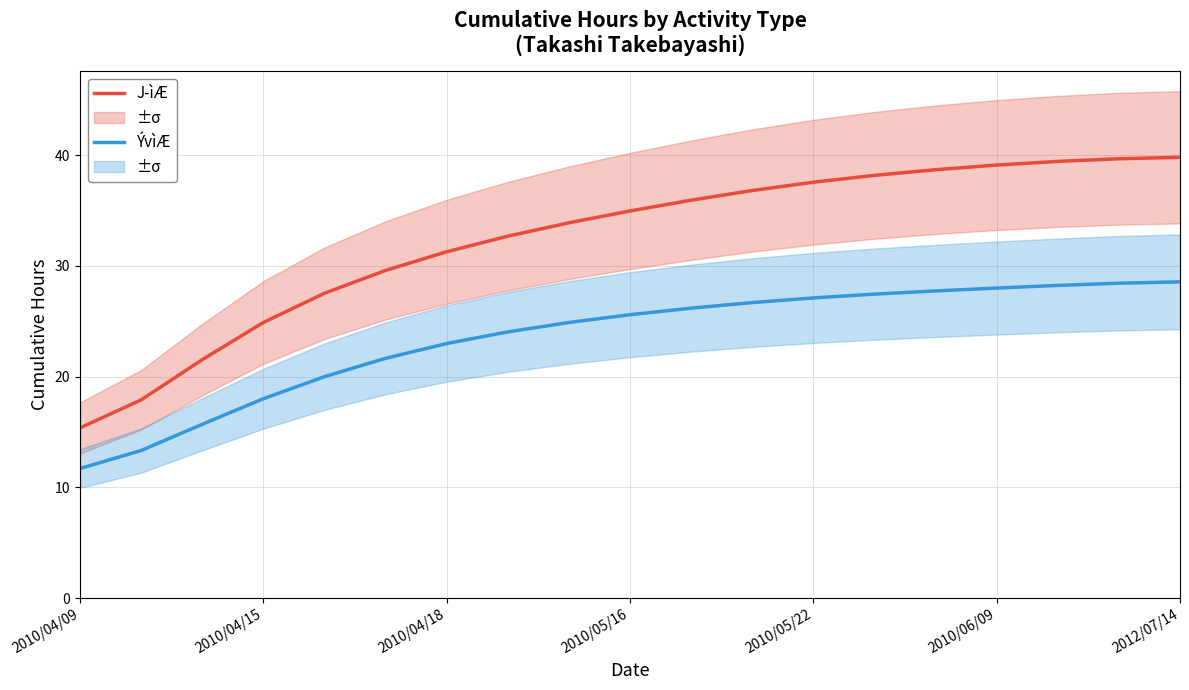

What is the spread (max minus min) of values at 2012/07/14?

11.2